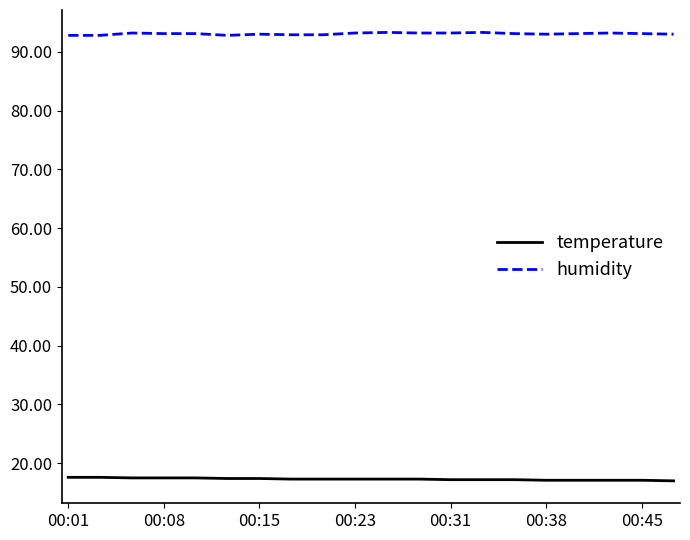

Which series has the largest total across all categories?

humidity